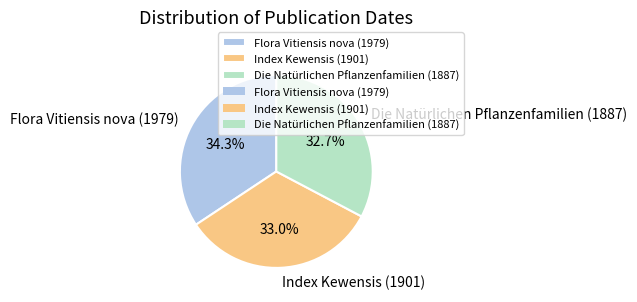

True or false: Flora Vitiensis nova (1979) accounts for 49% of the total.

False